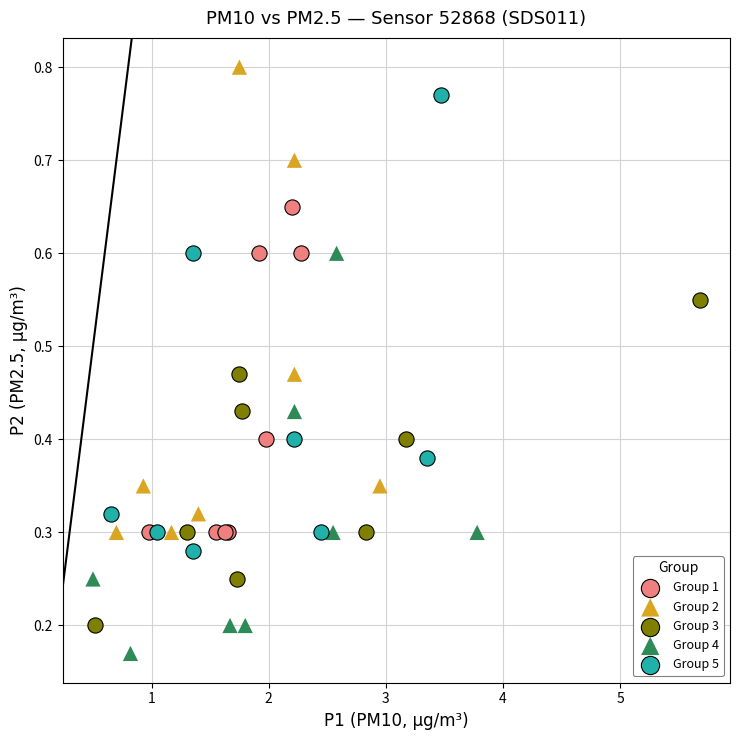

Which series contains the lowest Y value?

Group 4